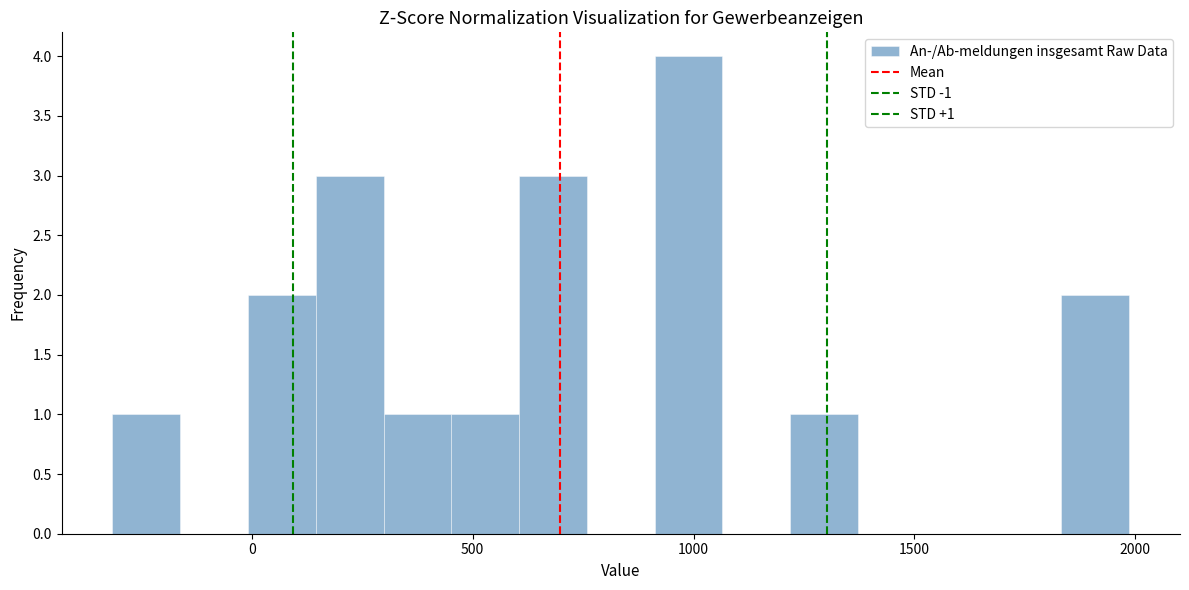

Read against the x-axis, roughly where is the centre of the tallest bar?

1000